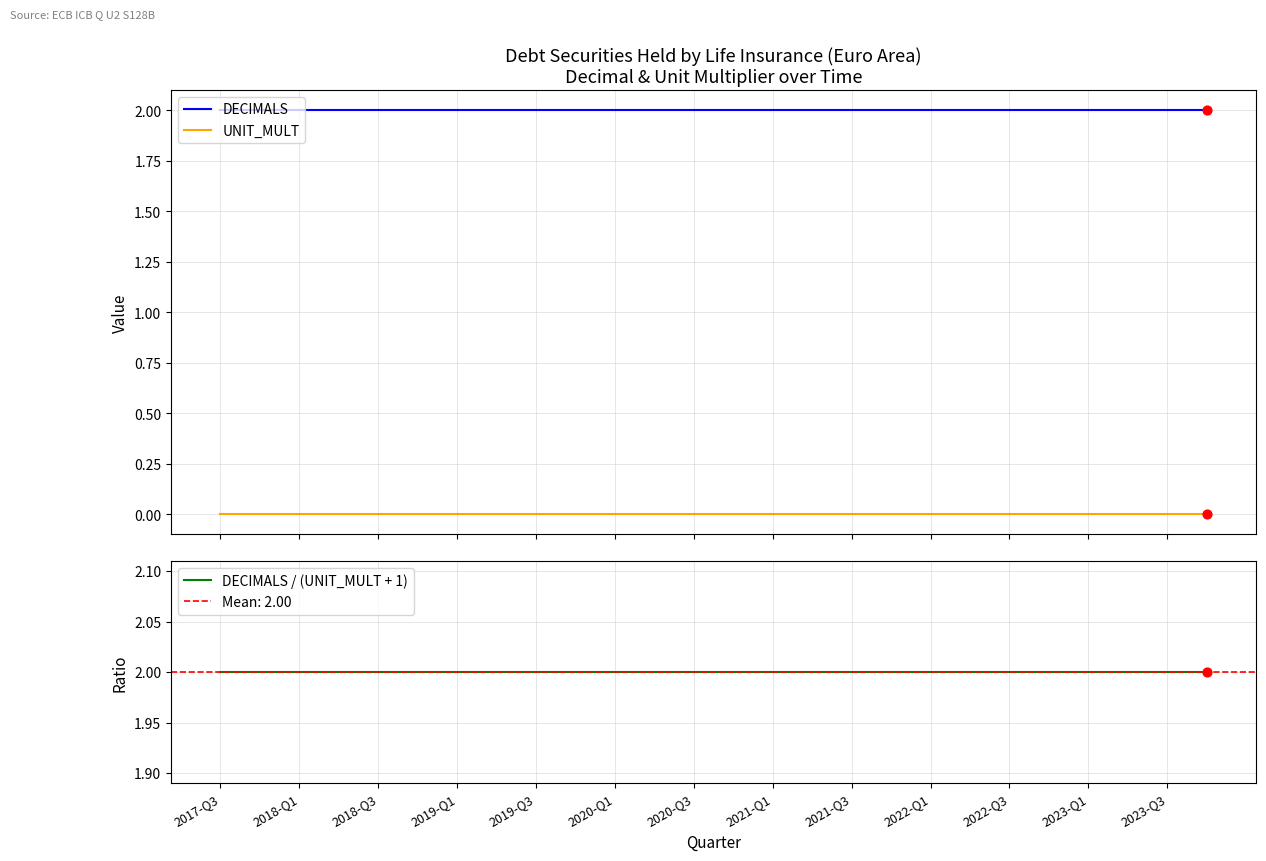

True or false: UNIT_MULT and DECIMALS intersect in this chart.

False